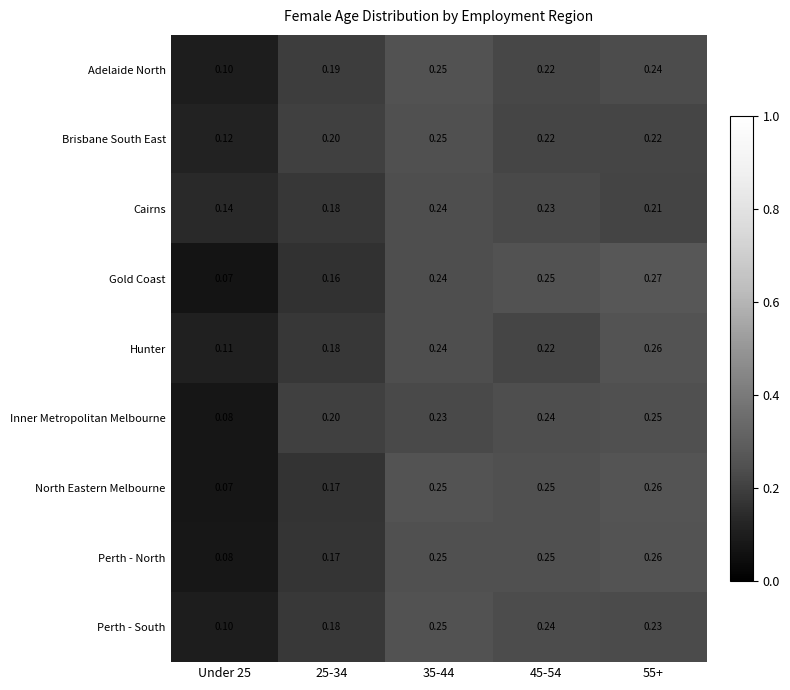

Which series has the largest range (max minus min)?

Gold Coast